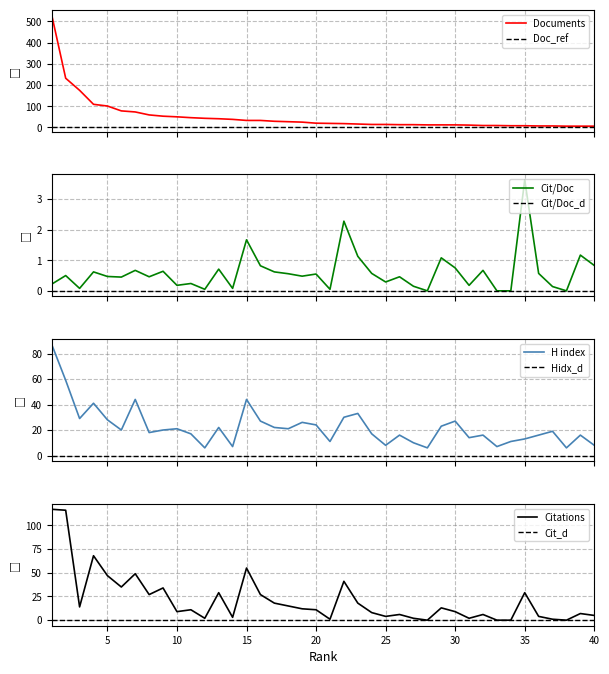

What is the greatest value displayed?

529.0